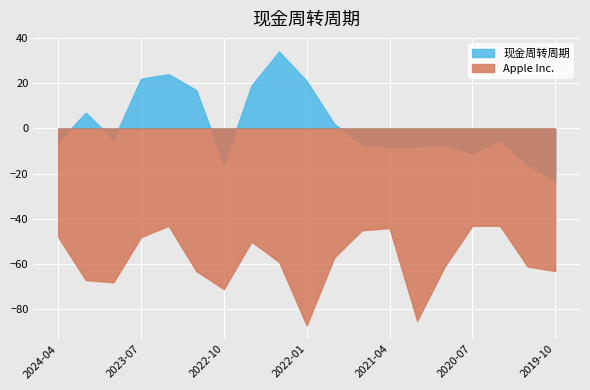

How many data points in 现金周转周期 are above -5?

8